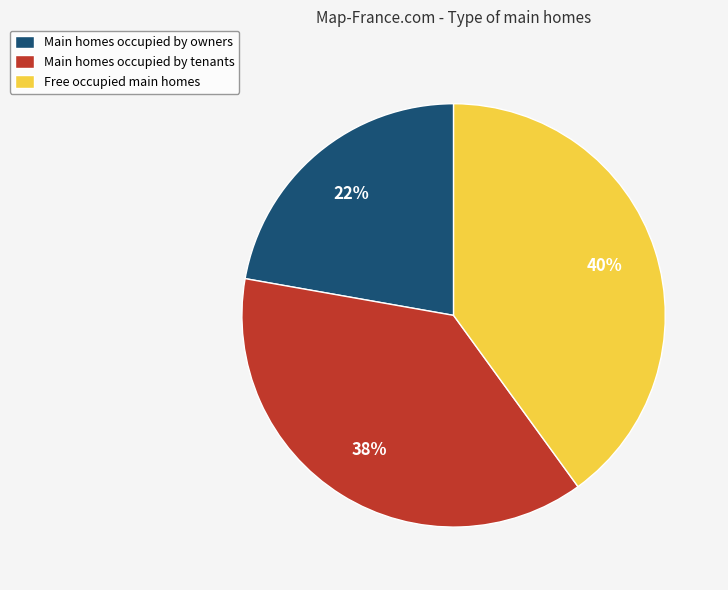

Combined, do Free occupied main homes and Main homes occupied by owners account for over 50%?

Yes